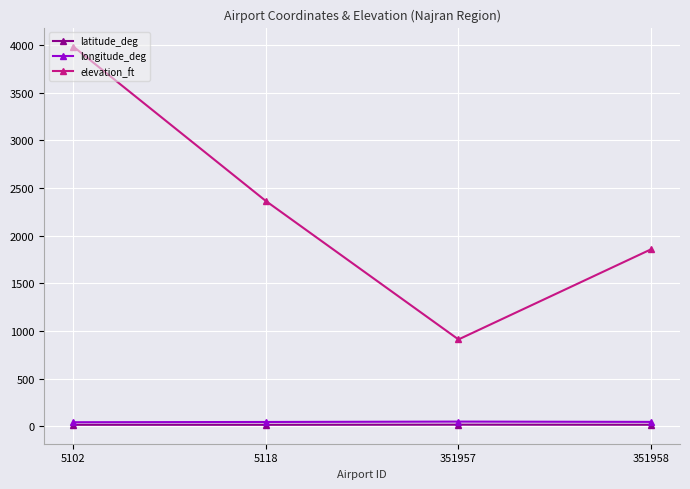

What is the difference between the highest and lowest values at 5118?

2345.5